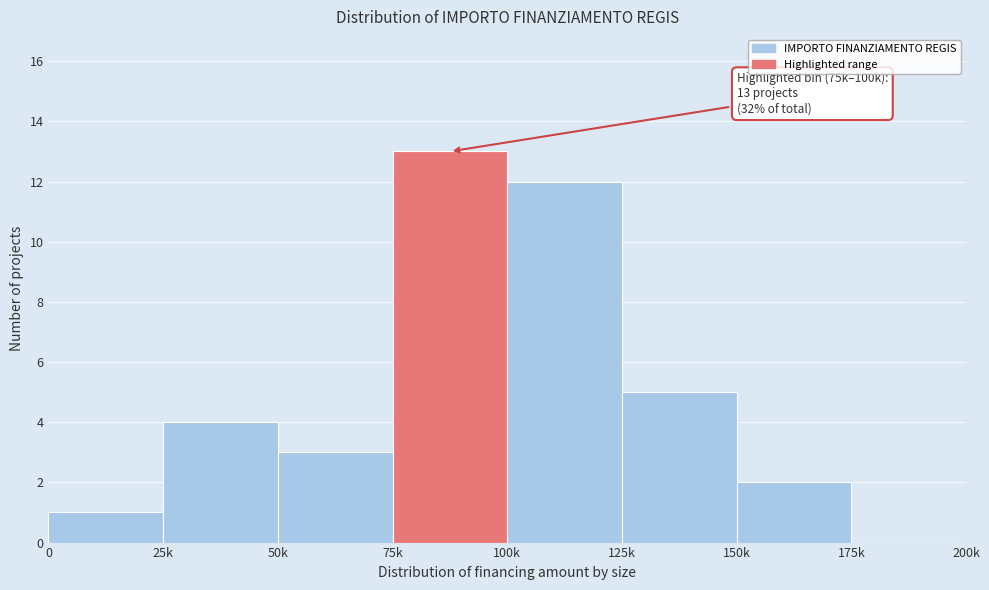

Reading left to right, what are all the values shown in this chart?

0=1	25k=4	50k=3	75k=13	100k=12	125k=5	150k=2	175k=0